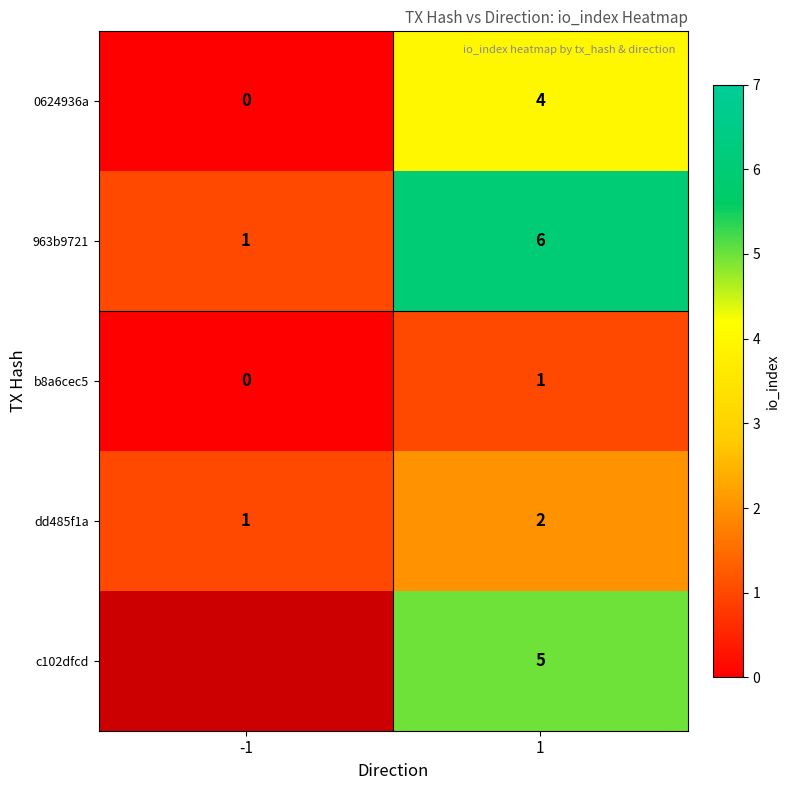

Between 1 and -1, which is larger?

1